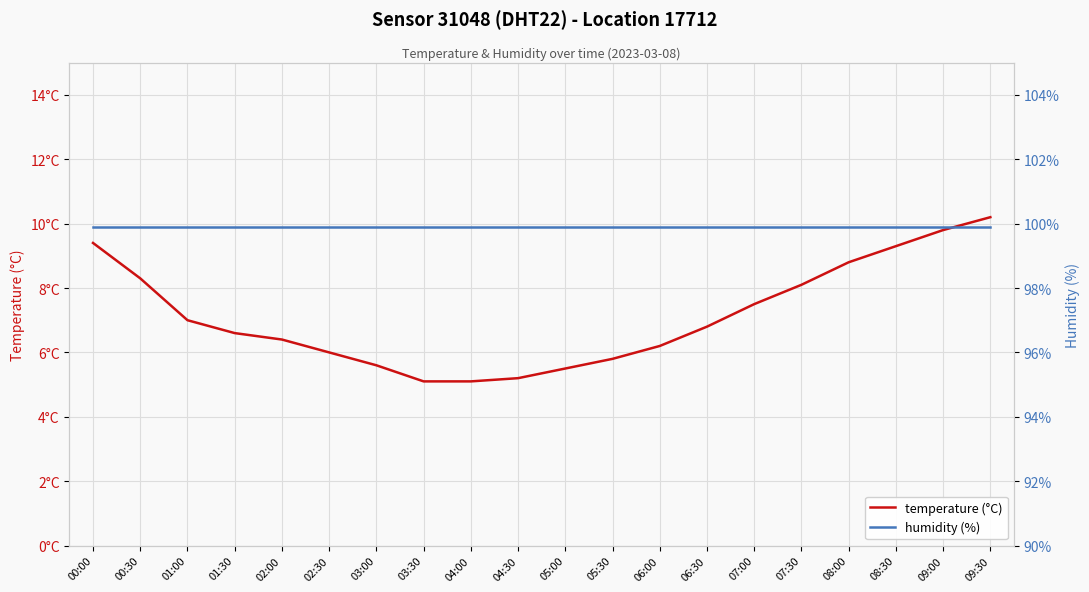

At which category does the chart reach its peak across all series?

00:00